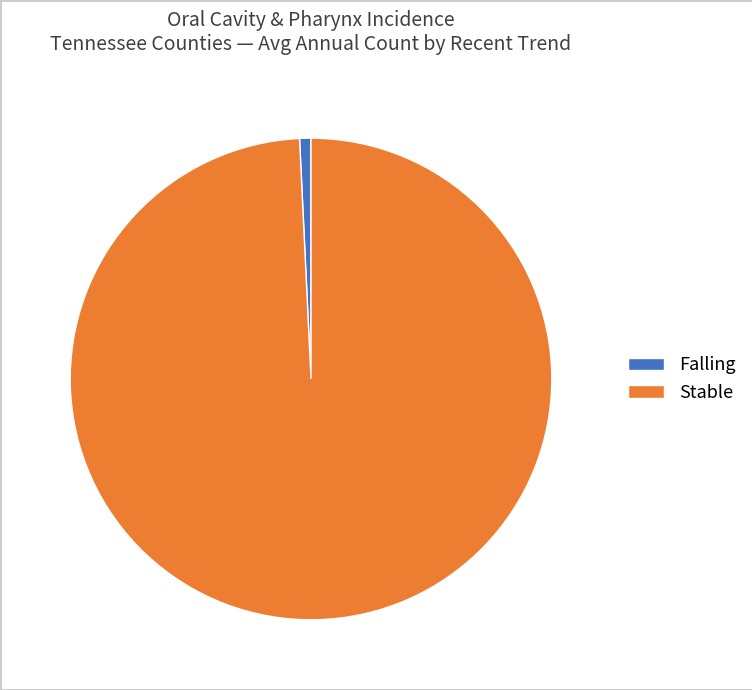

Combined, do Falling and Stable account for over 50%?

Yes